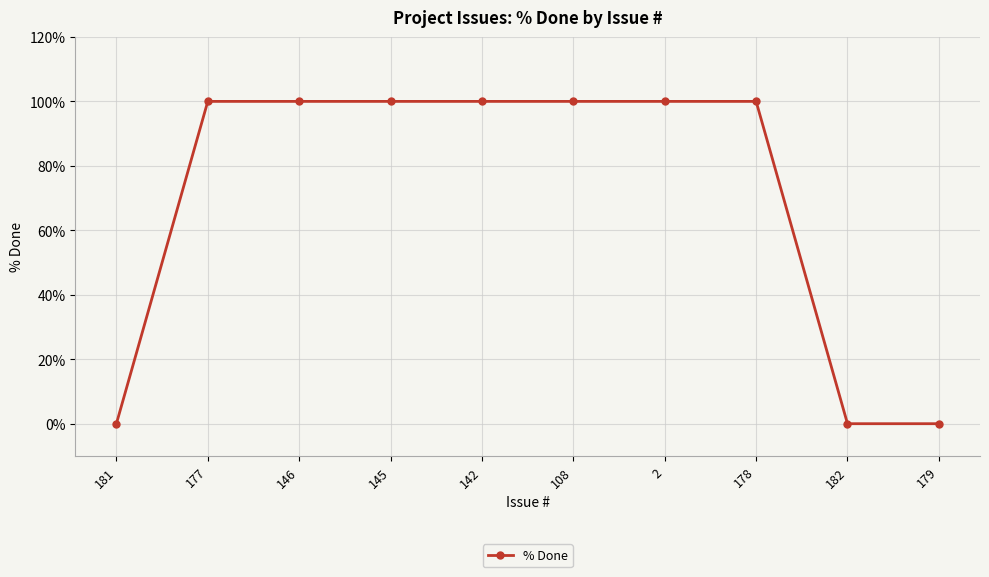

What is the sum of the values at 178 and 146?

200